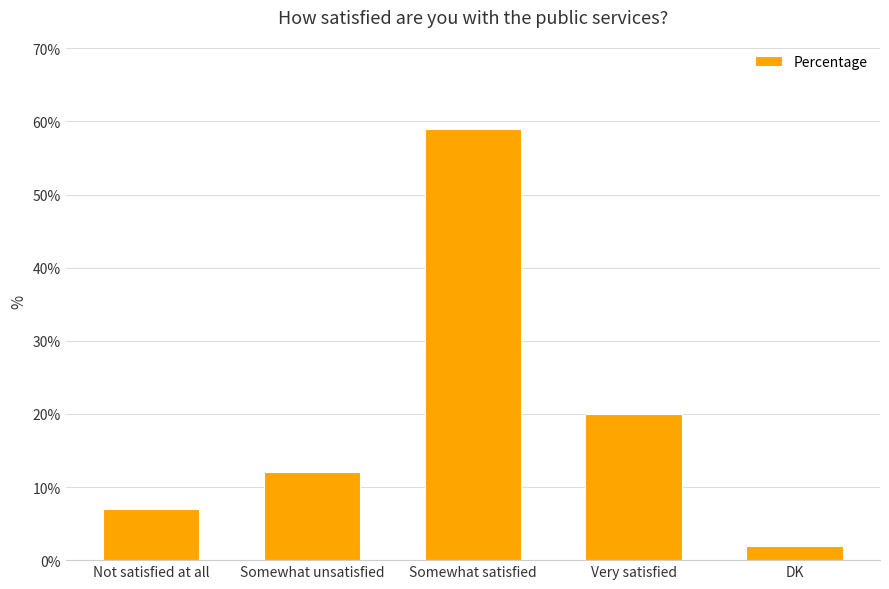

Rank the categories by value from highest to lowest.

Somewhat satisfied, Very satisfied, Somewhat unsatisfied, Not satisfied at all, DK